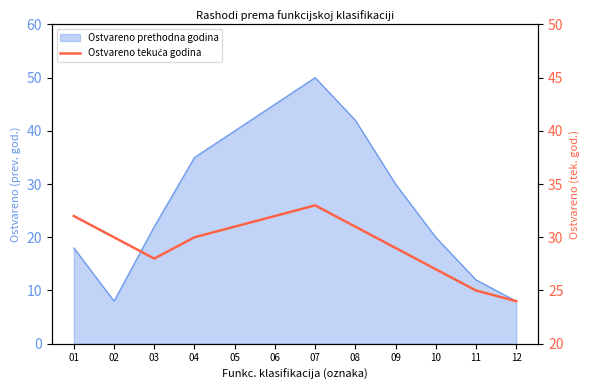

True or false: the data has more than 2 interior local peaks.

False